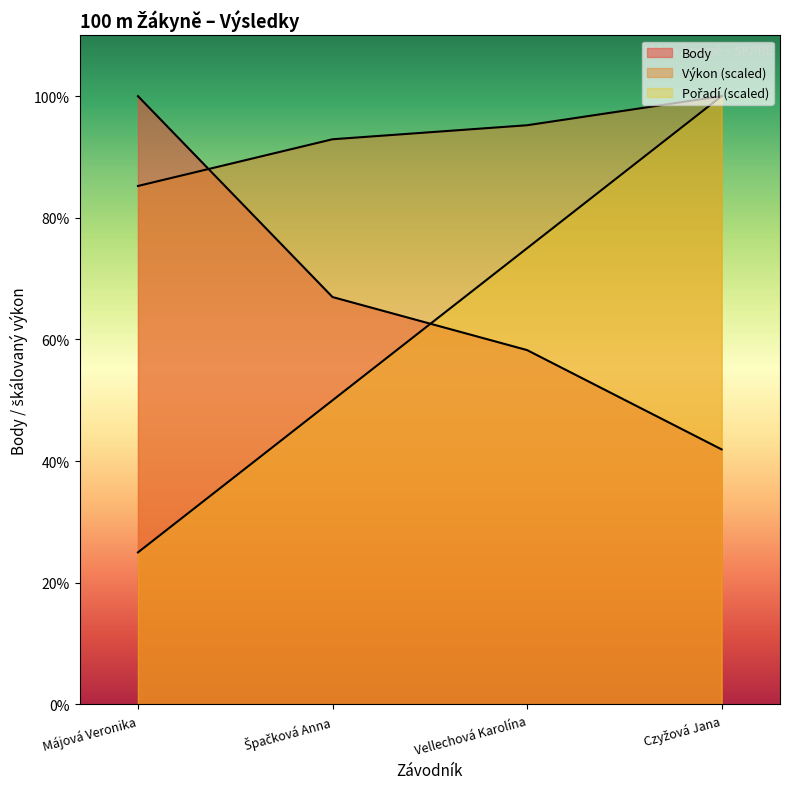

Where do Pořadí and Body first cross each other?

Špačková Anna and Vellechová Karolína